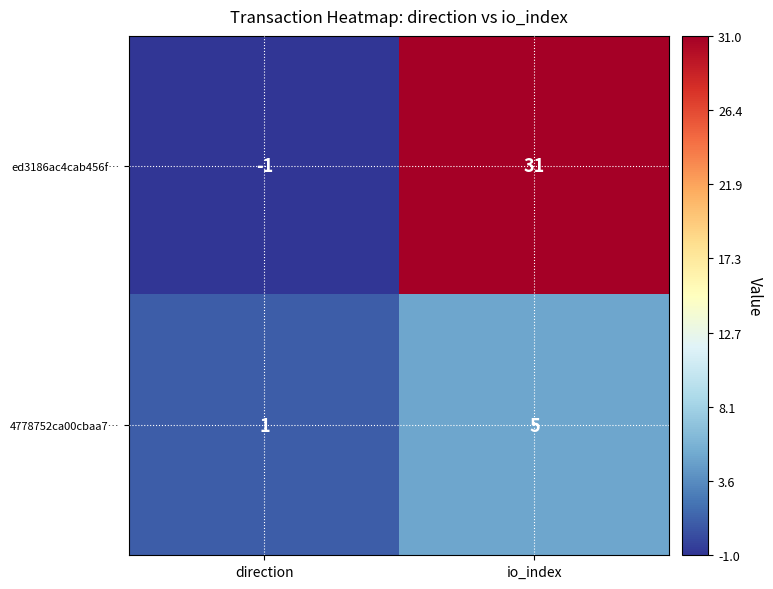

What is the spread (max minus min) of values at io_index?

26